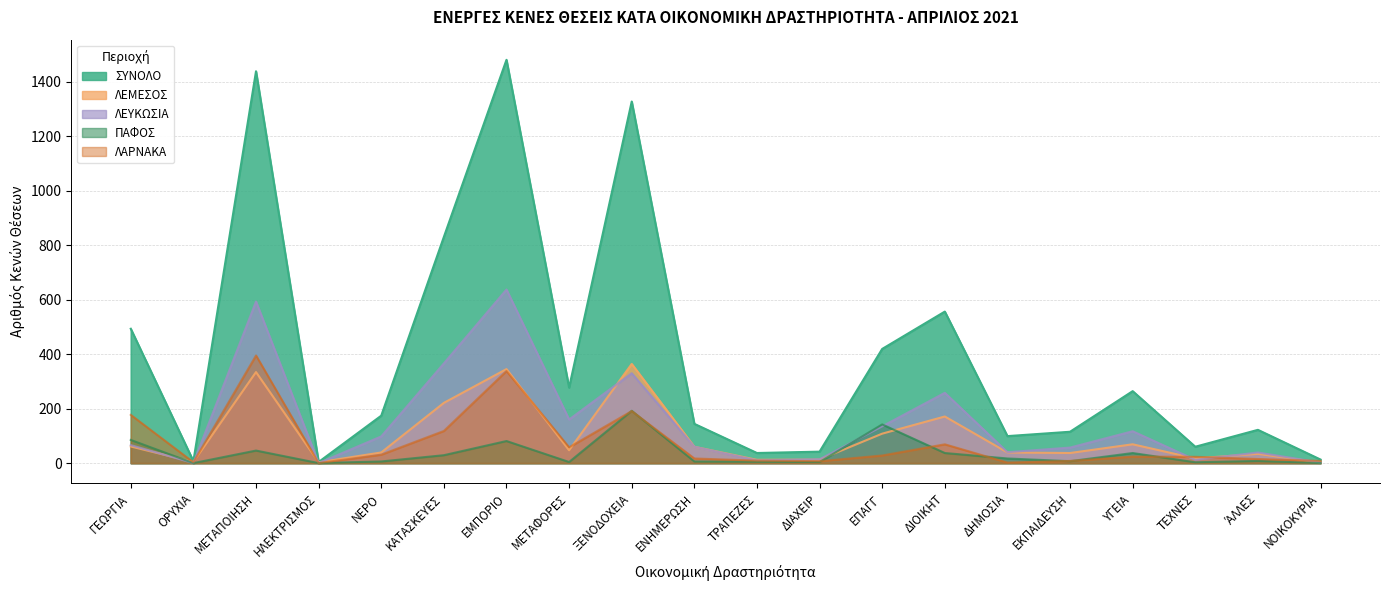

How many times do ΛΑΡΝΑΚΑ and ΠΑΦΟΣ cross each other?

8